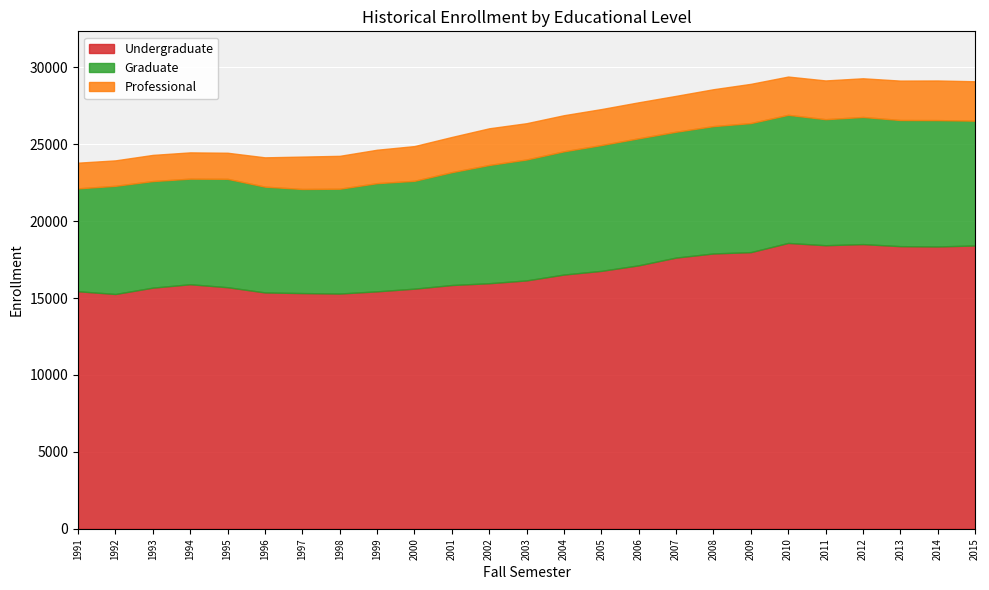

Which category has the lowest value across all series?

1992